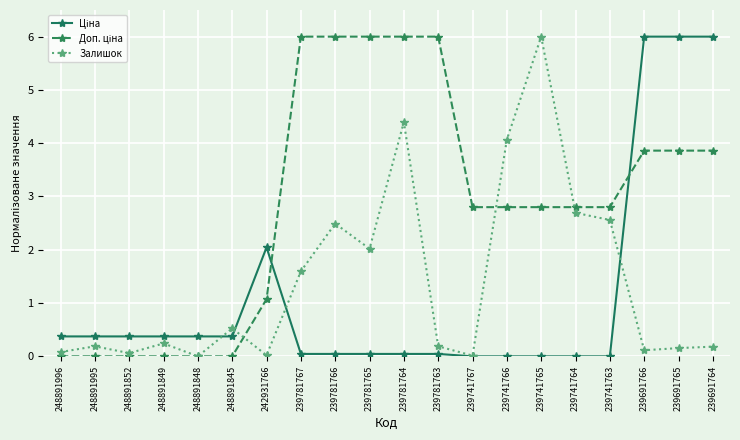

What is the maximum value shown in the chart?

6.0